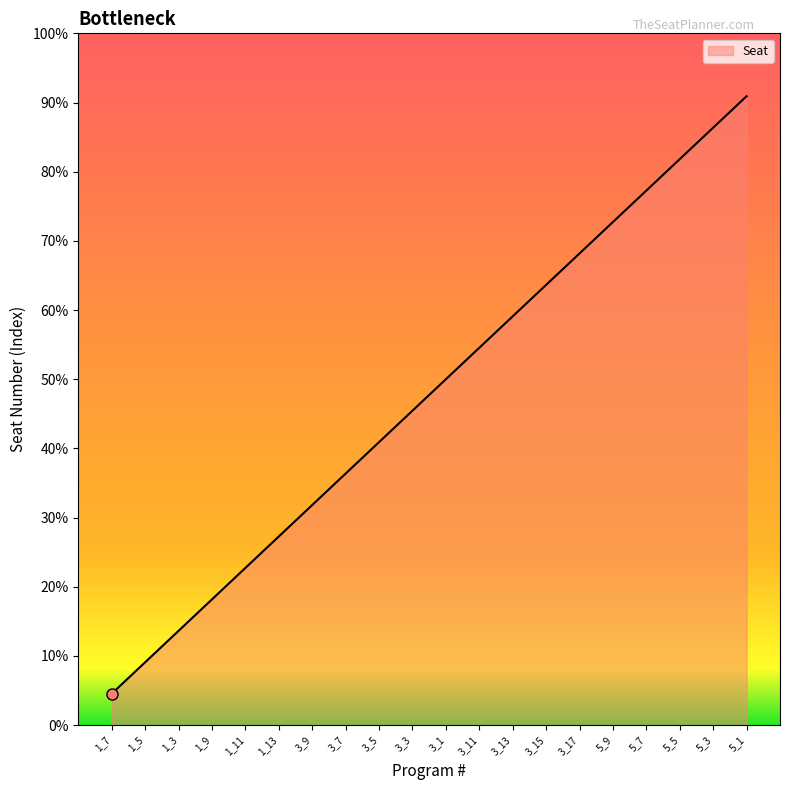

What position from the left is 5_5?

18